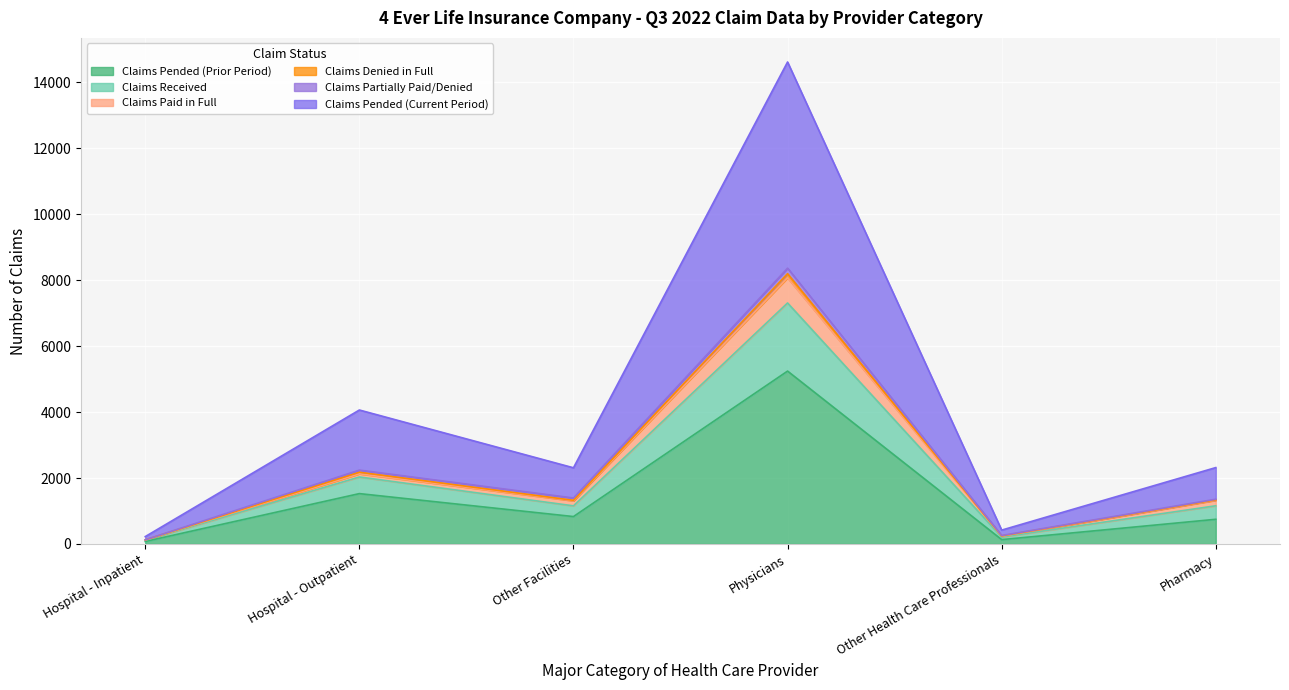

At which label does Claims Pended (Prior Period) reach its peak?

Physicians